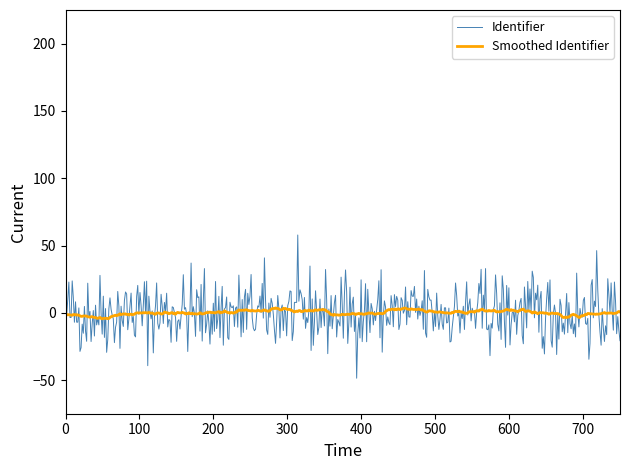

Is this an area chart (filled region under the line)?

No